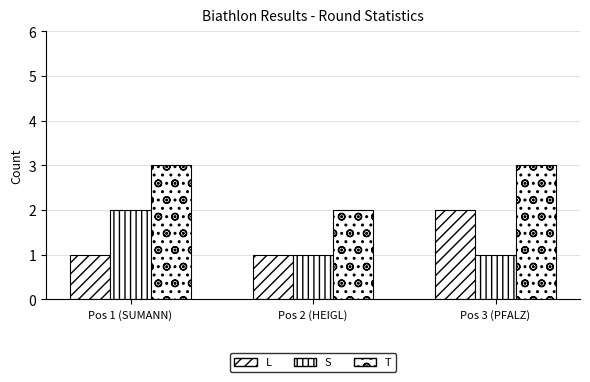

The T series shows 3 at Pos 3 (PFALZ). True or false?

True